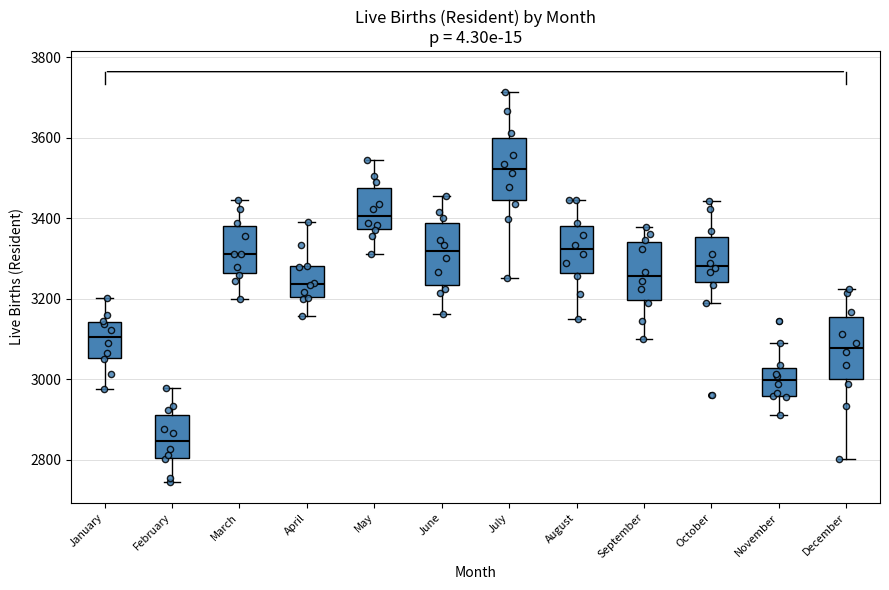

Where does the median line of the box for November sit on the y-axis? The values are not printed on the chart, so give them approximately, as read against the axis.

3000